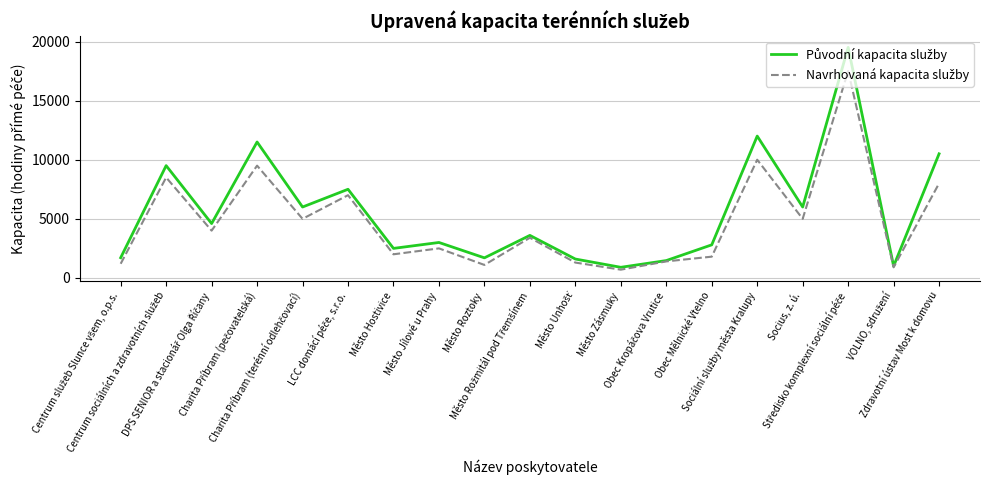

What is the greatest value displayed?

19500